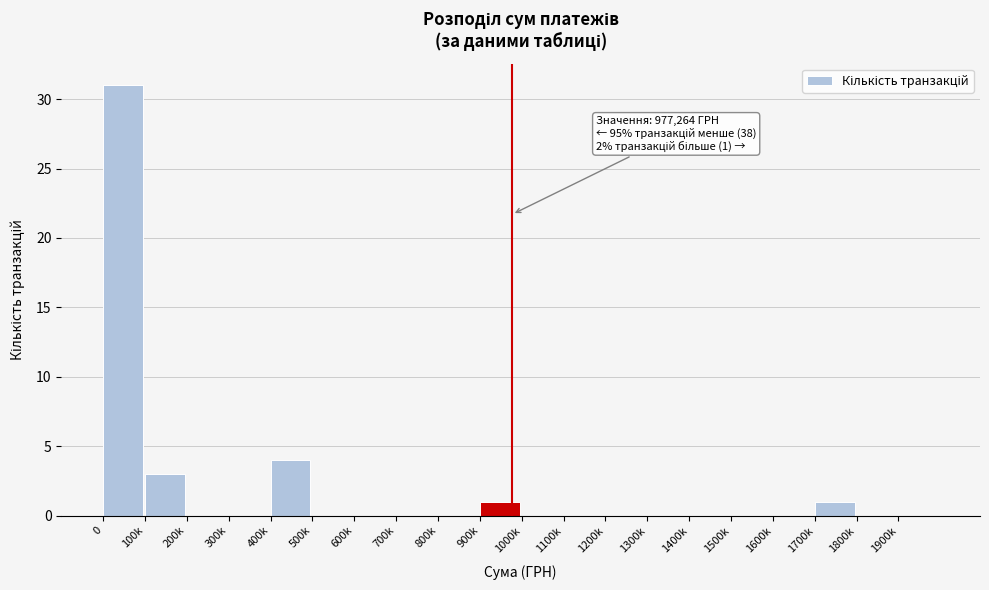

Reading right to left, what are all the values shown in this chart?

1900k=0	1800k=0	1700k=1	1600k=0	1500k=0	1400k=0	1300k=0	1200k=0	1100k=0	1000k=0	900k=1	800k=0	700k=0	600k=0	500k=0	400k=4	300k=0	200k=0	100k=3	0=31